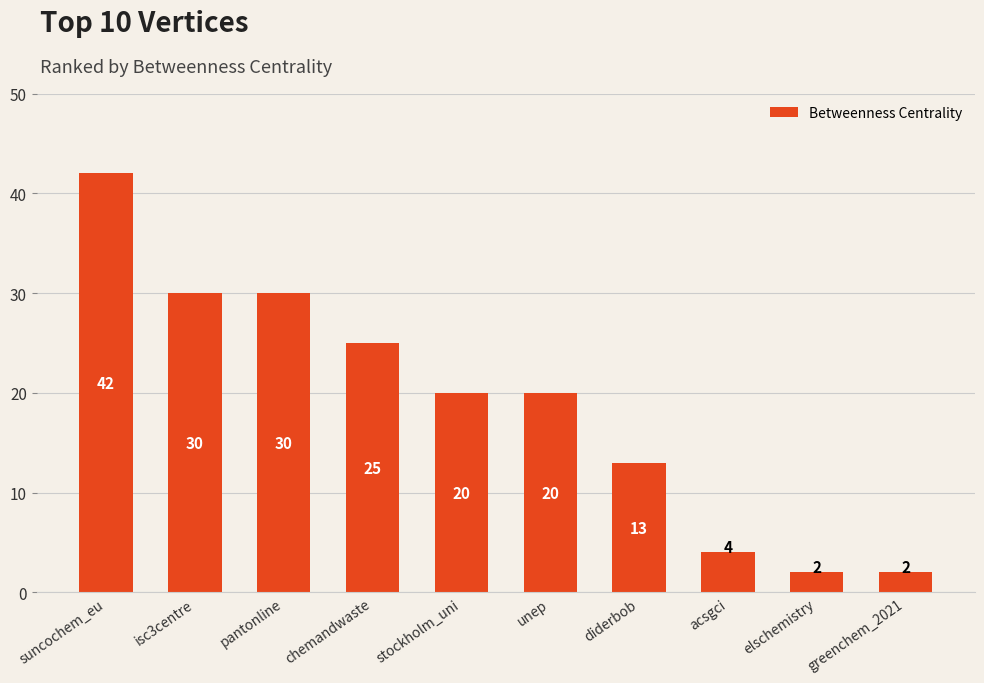

The value at diderbob is 9. True or false?

False